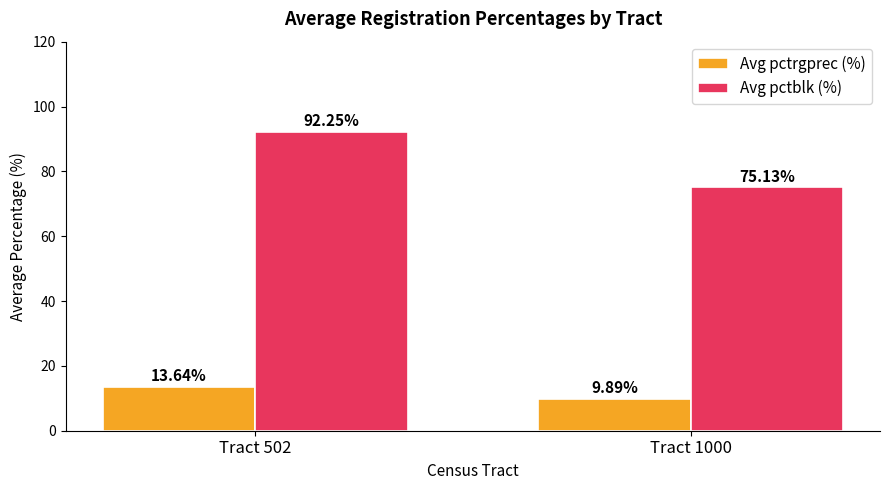

Between Tract 502 and Tract 1000, which series saw the biggest shift?

Avg pctblk (%)